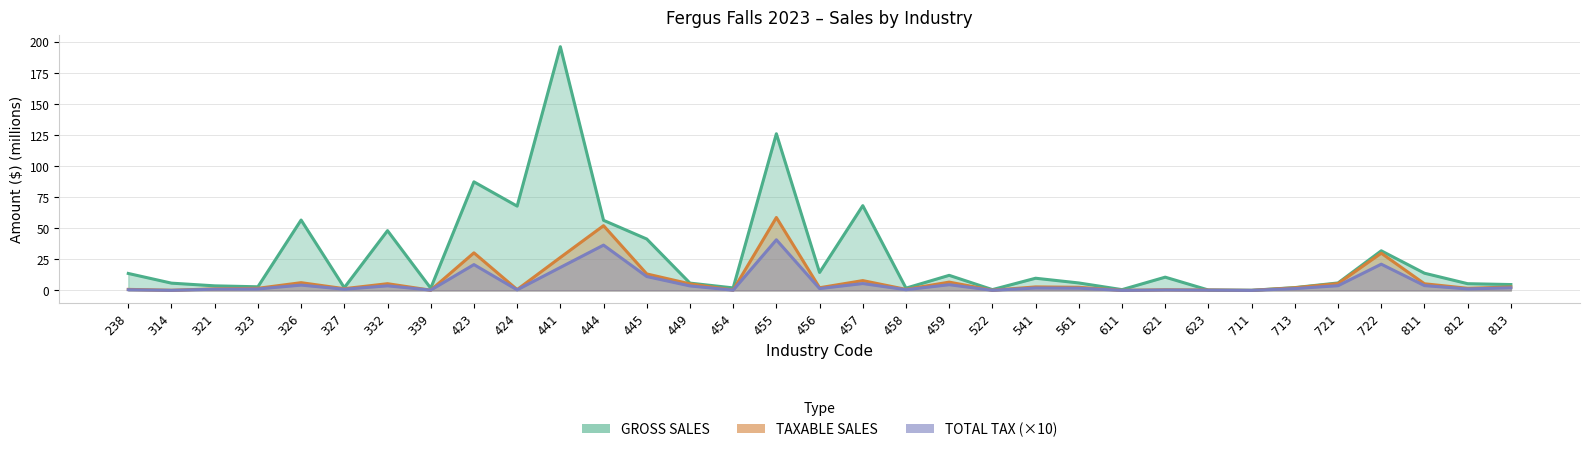

Which category has the highest value in the TOTAL TAX series?

455